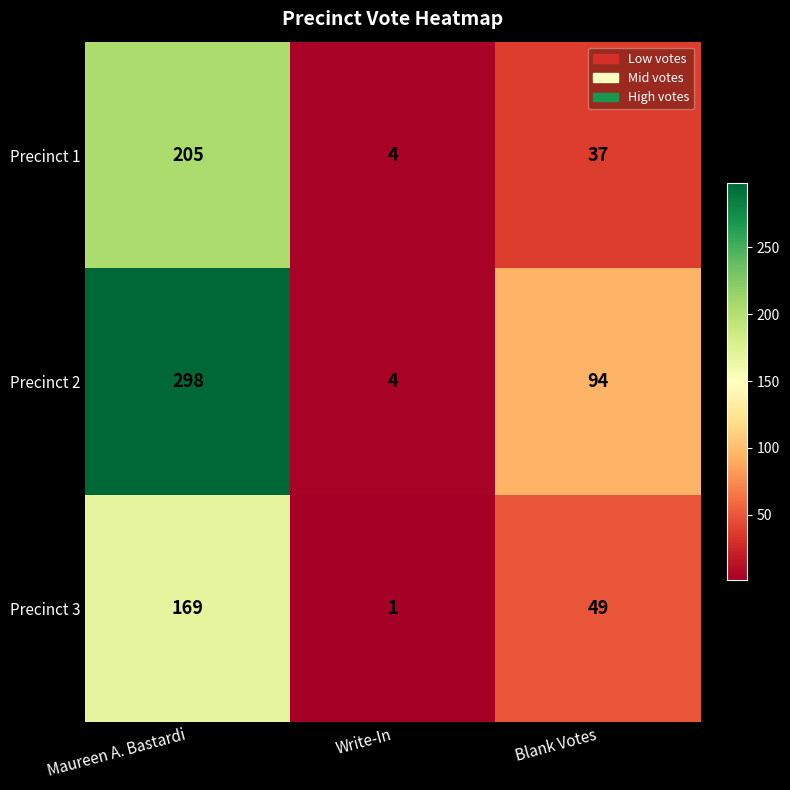

What is the highest value of the Precinct 3 series?

169